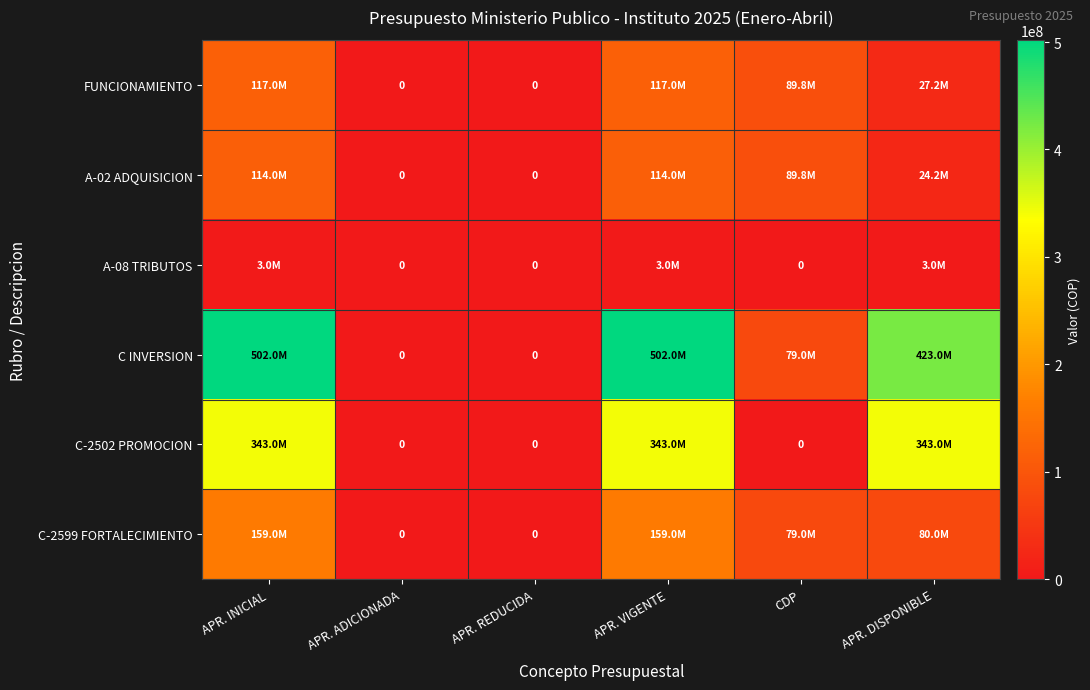

What is the maximum value shown in the chart?

502000000